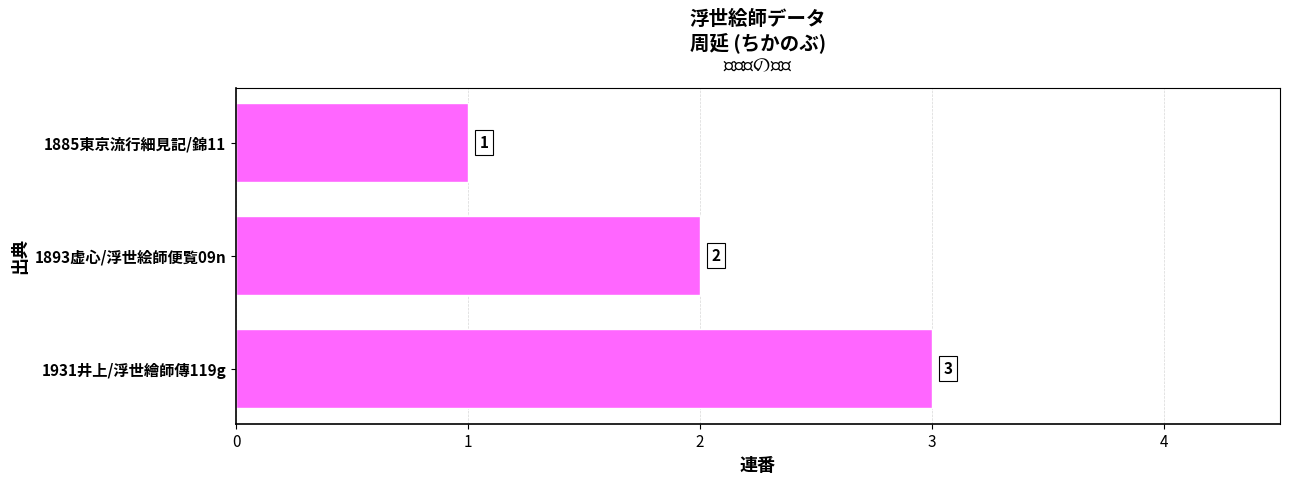

The chart shows a value of 3 at 1931井上/浮世繪師傳119g. True or false?

True